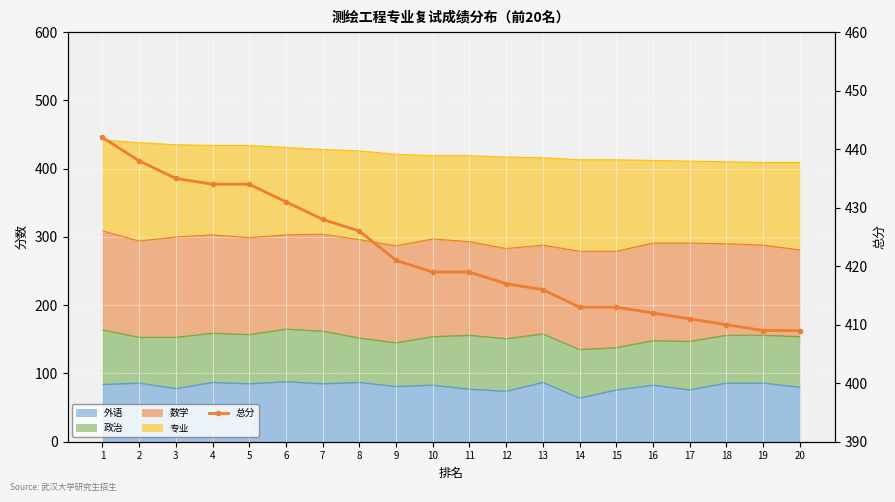

What is the value of the 11th point from the left?

419